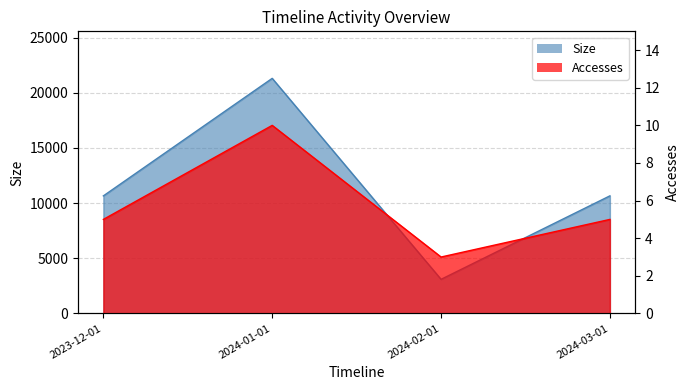

How many interior local valleys does the Accesses series have?

1